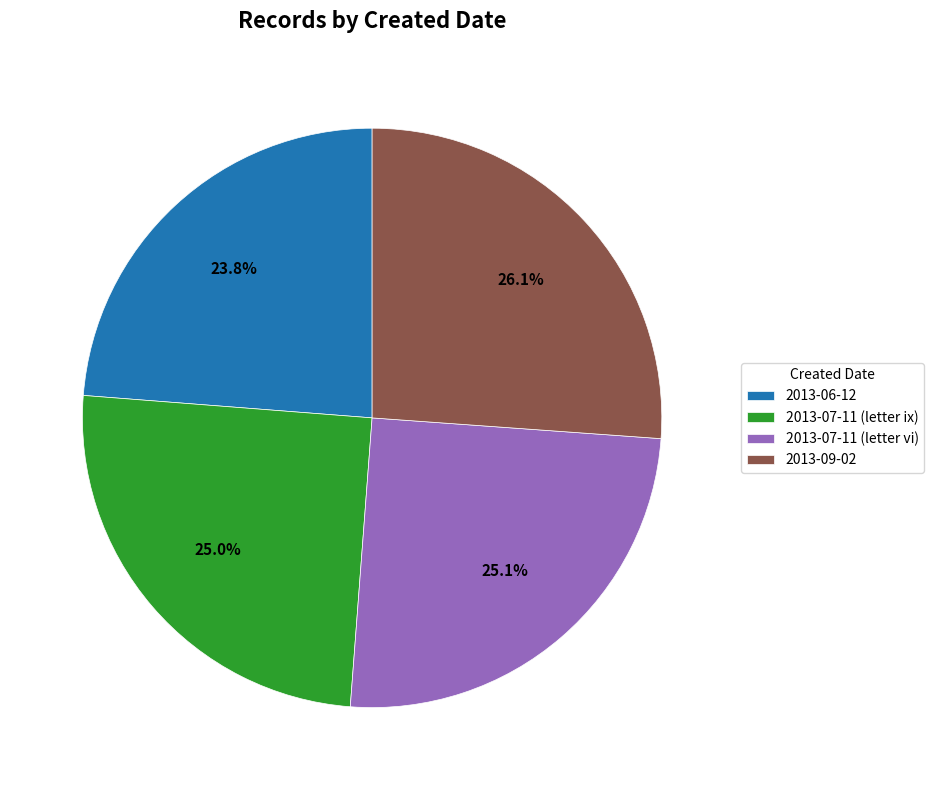

Which slice is the largest?

2013-09-02